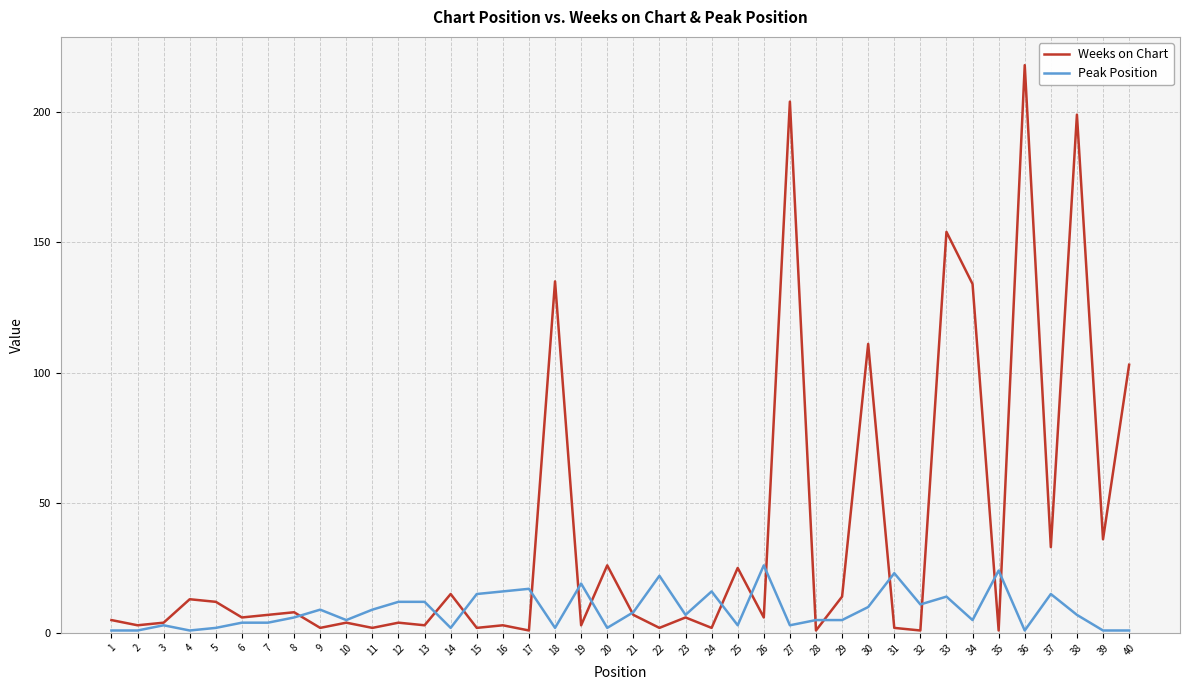

What is the difference between the maximum and minimum values in the Weeks on Chart series?

217